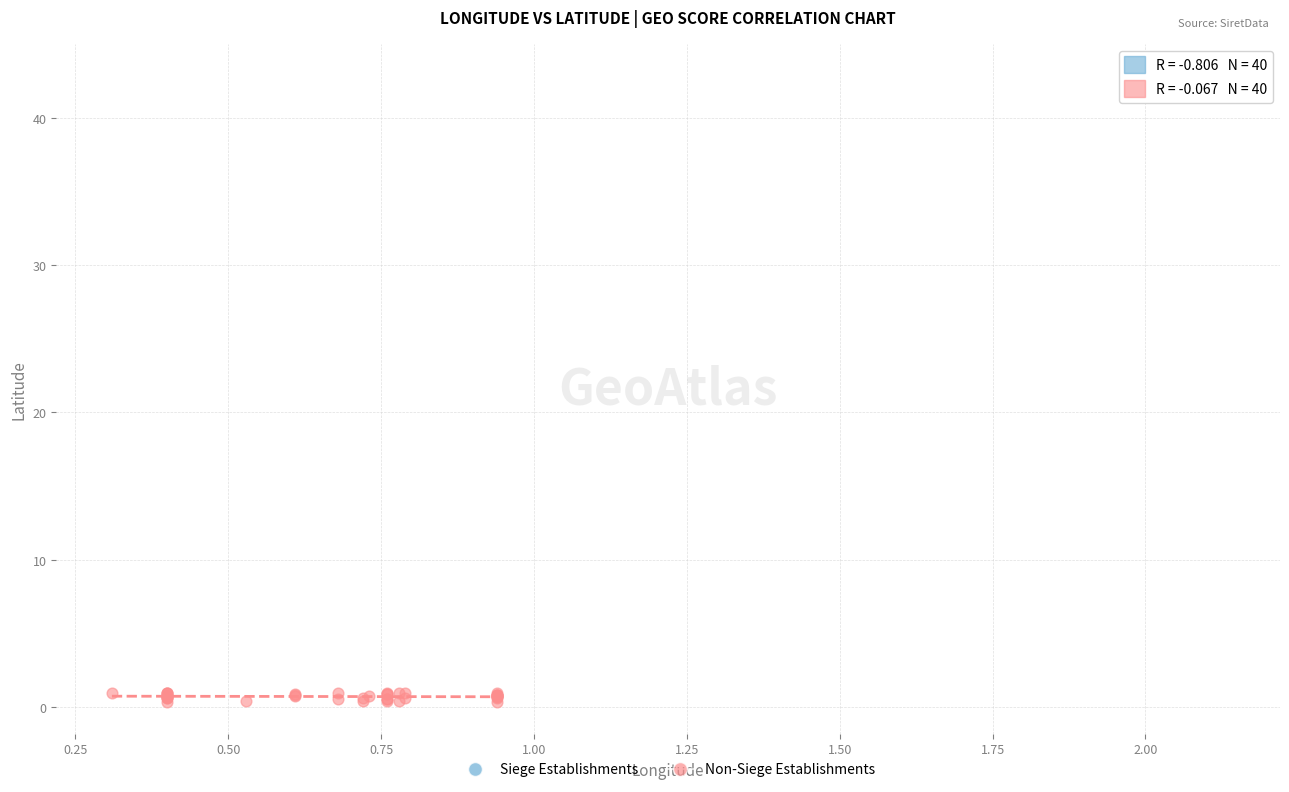

What are all the series names shown in the legend?

Siege Establishments, Non-Siege Establishments